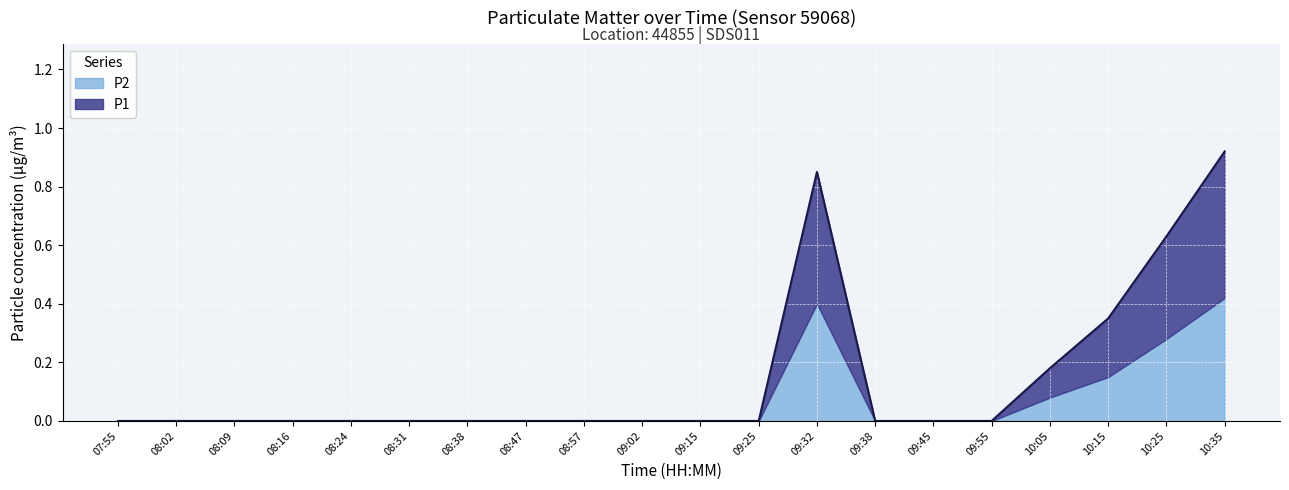

Is it true that the value at 09:55 is -0.6?

False